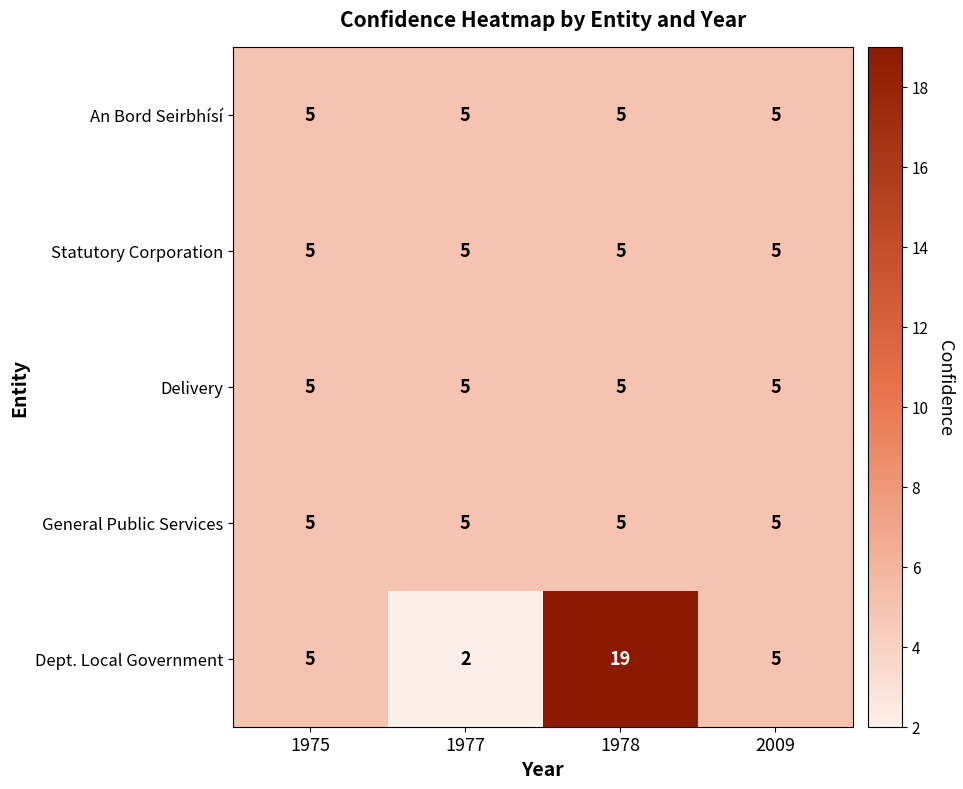

The An Bord Seirbhísí series shows 7 at 1978. True or false?

False